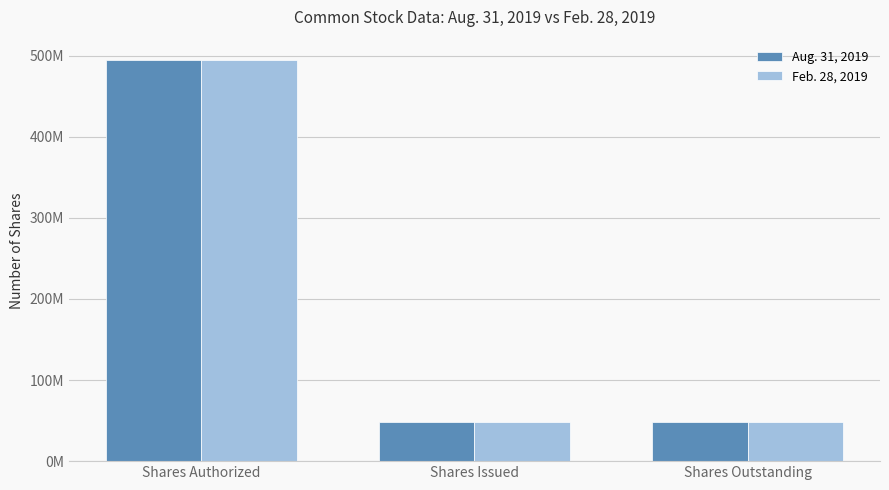

What are all the series names shown in the legend?

Aug. 31, 2019, Feb. 28, 2019